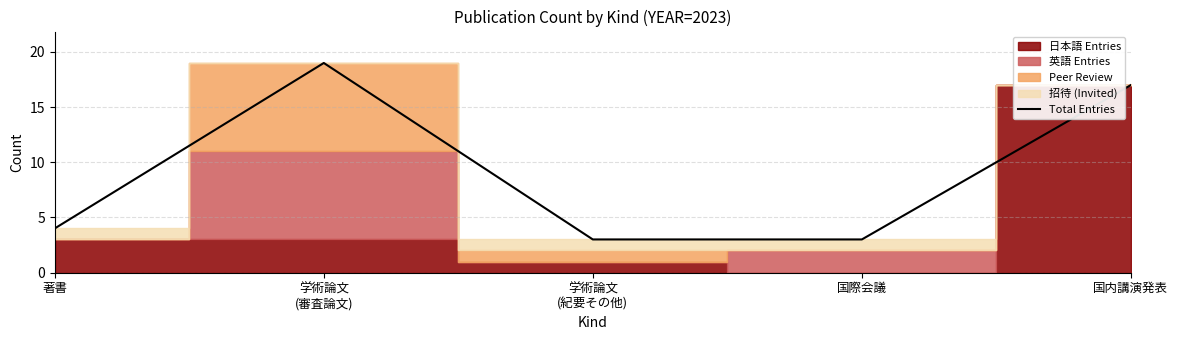

Rank the categories by value from lowest to highest.

学術論文
(紀要その他), 国際会議, 著書, 国内講演発表, 学術論文
(審査論文)